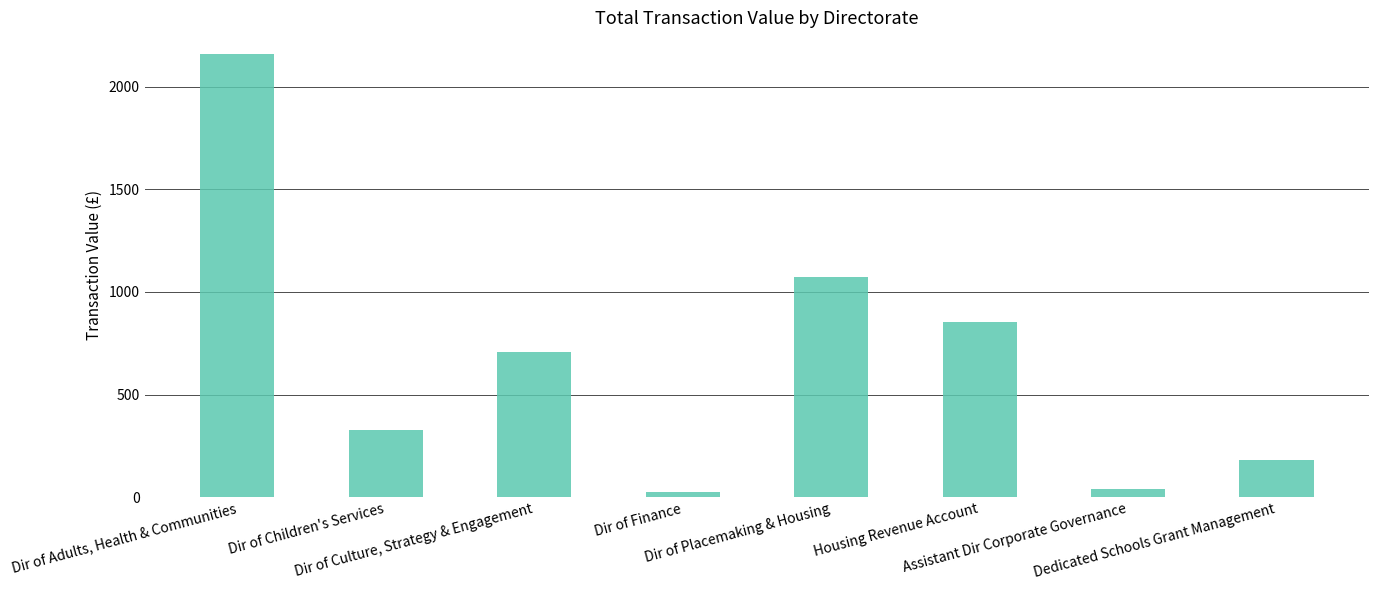

What is the value of the 6th bar from the left?

853.4